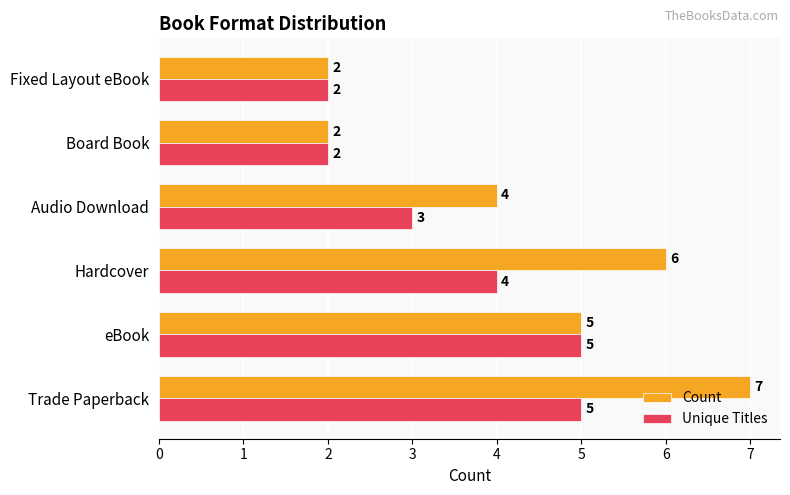

What are all the series names shown in the legend?

Count, Unique Titles